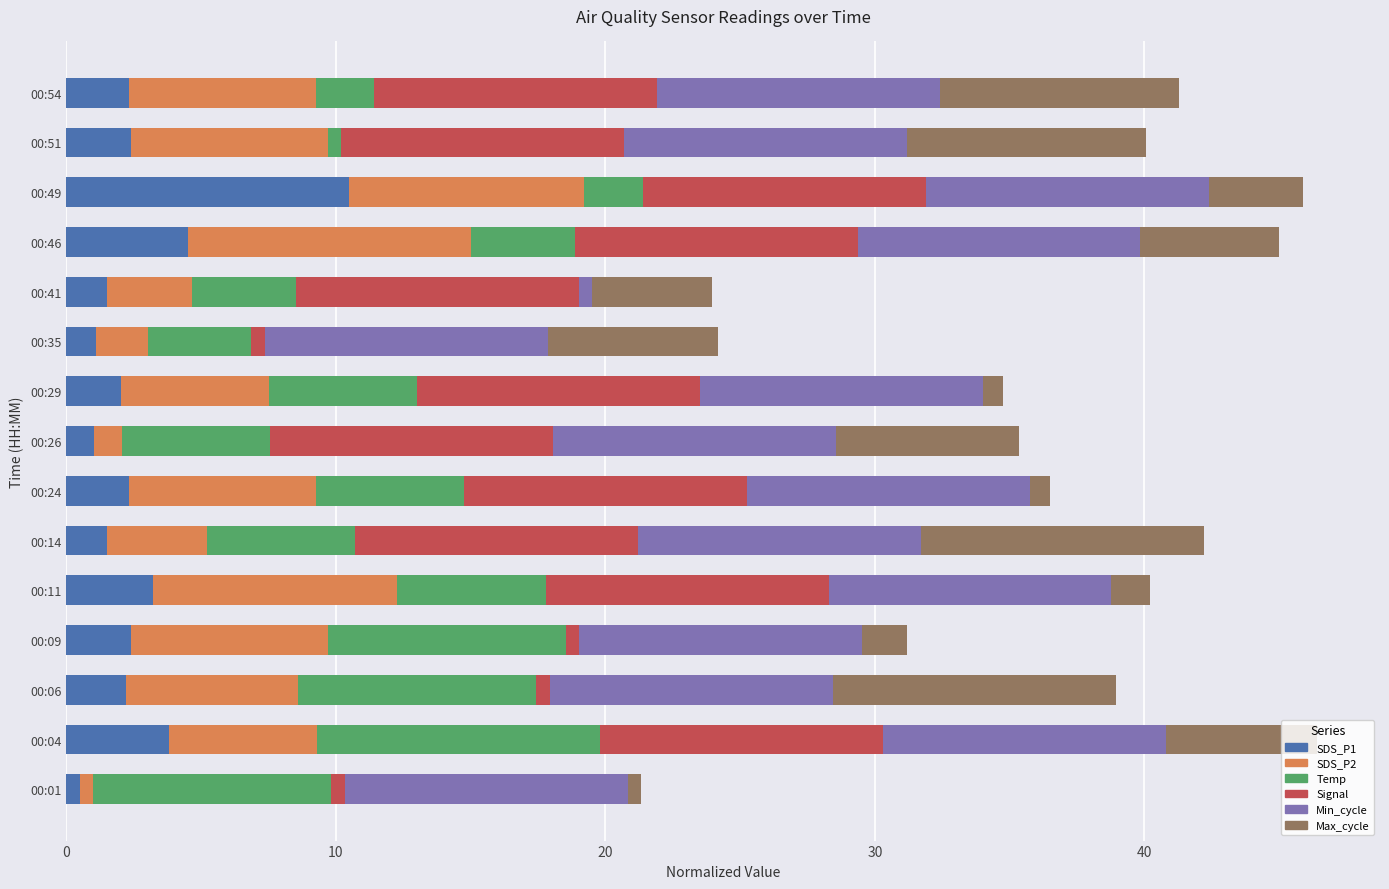

What is the maximum value for SDS_P1?

10.5